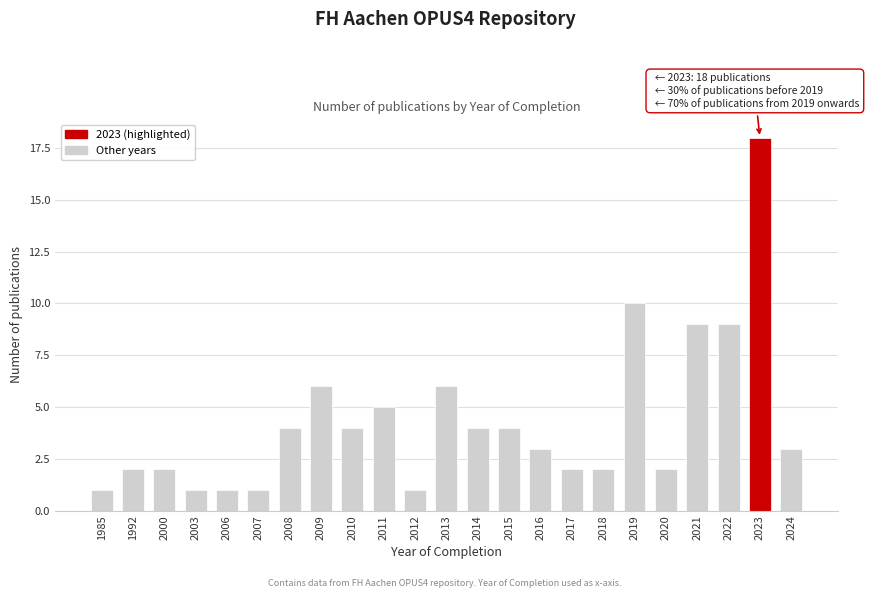

Reading right to left, what are all the values shown in this chart?

2024=3	2023=18	2022=9	2021=9	2020=2	2019=10	2018=2	2017=2	2016=3	2015=4	2014=4	2013=6	2012=1	2011=5	2010=4	2009=6	2008=4	2007=1	2006=1	2003=1	2000=2	1992=2	1985=1